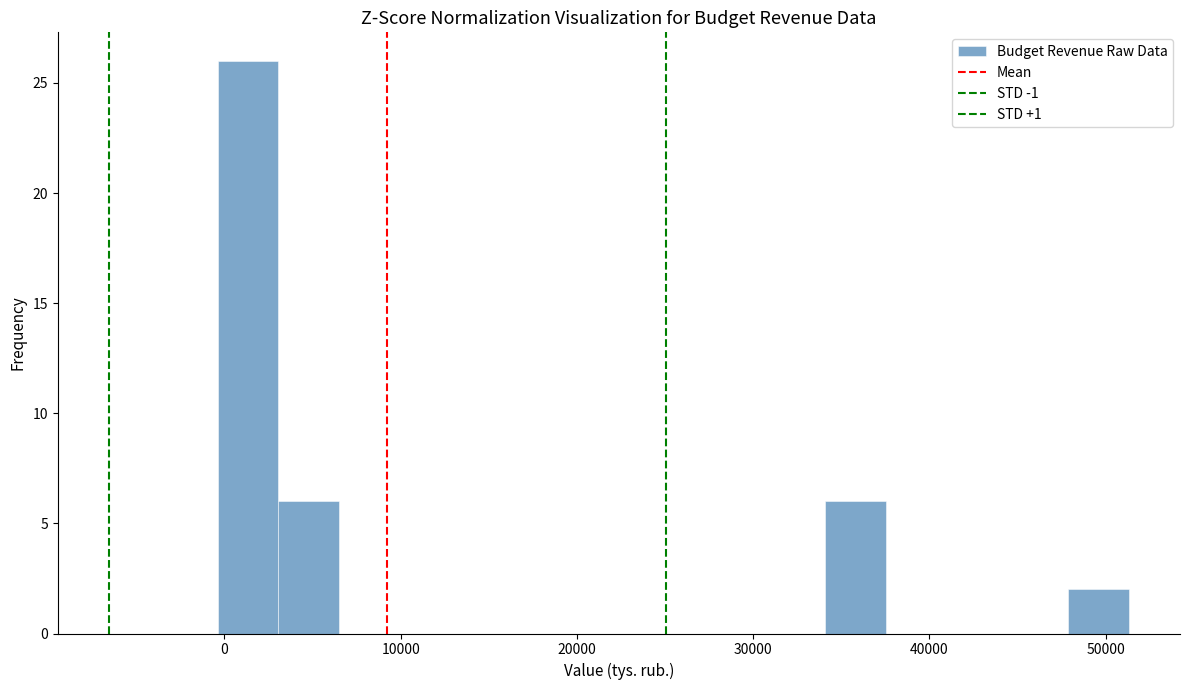

Read against the x-axis, roughly where is the centre of the tallest bar?

1000